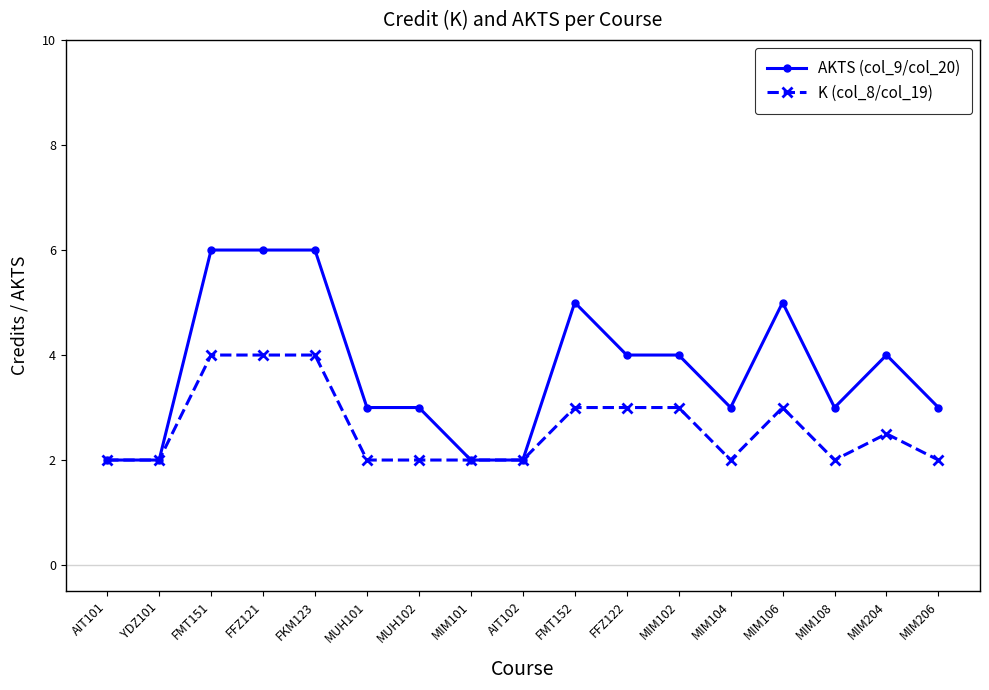

Is the value of AKTS (col_9/col_20) at AIT101 greater than the value of K (col_8/col_19) at FKM123?

No